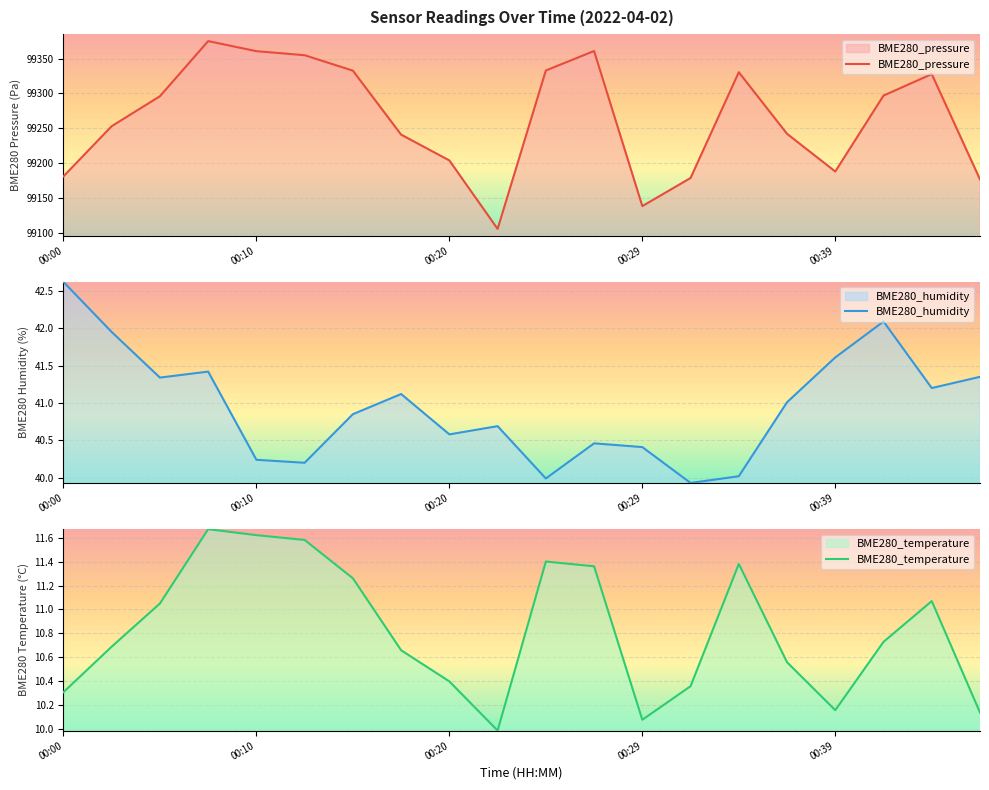

What is the lowest value of the BME280_pressure series?

99106.0